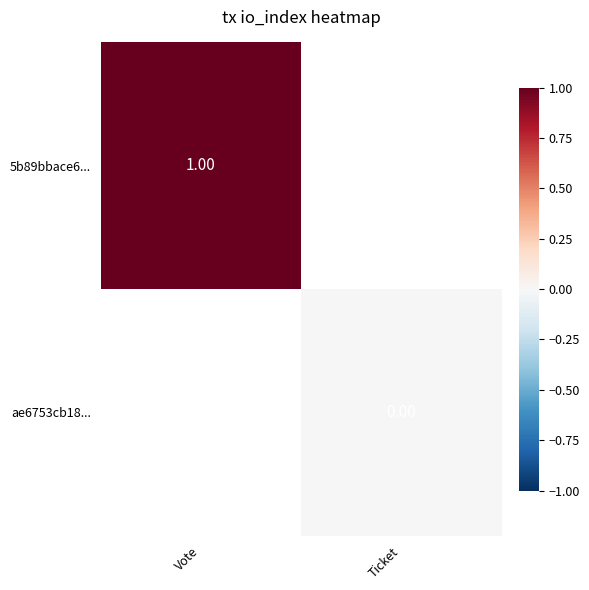

Count the number of data series in this chart.

2